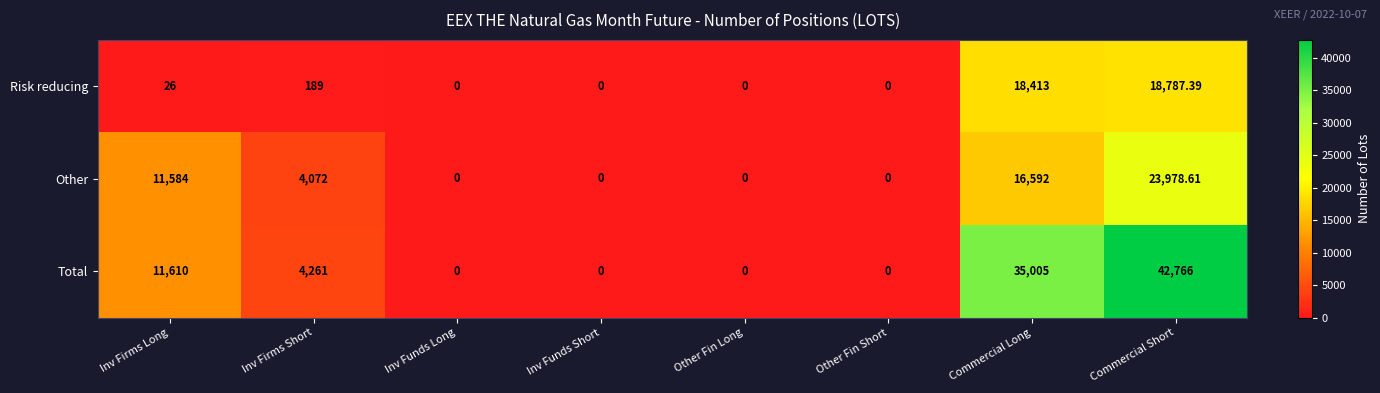

Where is Total nearest to the value 21383?

Inv Firms Long